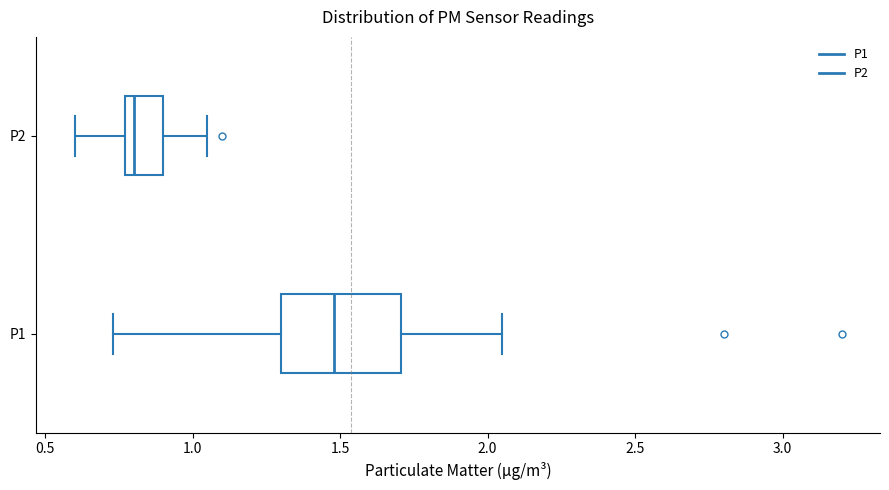

Where does the left whisker of the box for P2 end on the x-axis? The values are not printed on the chart, so give them approximately, as read against the axis.

0.60